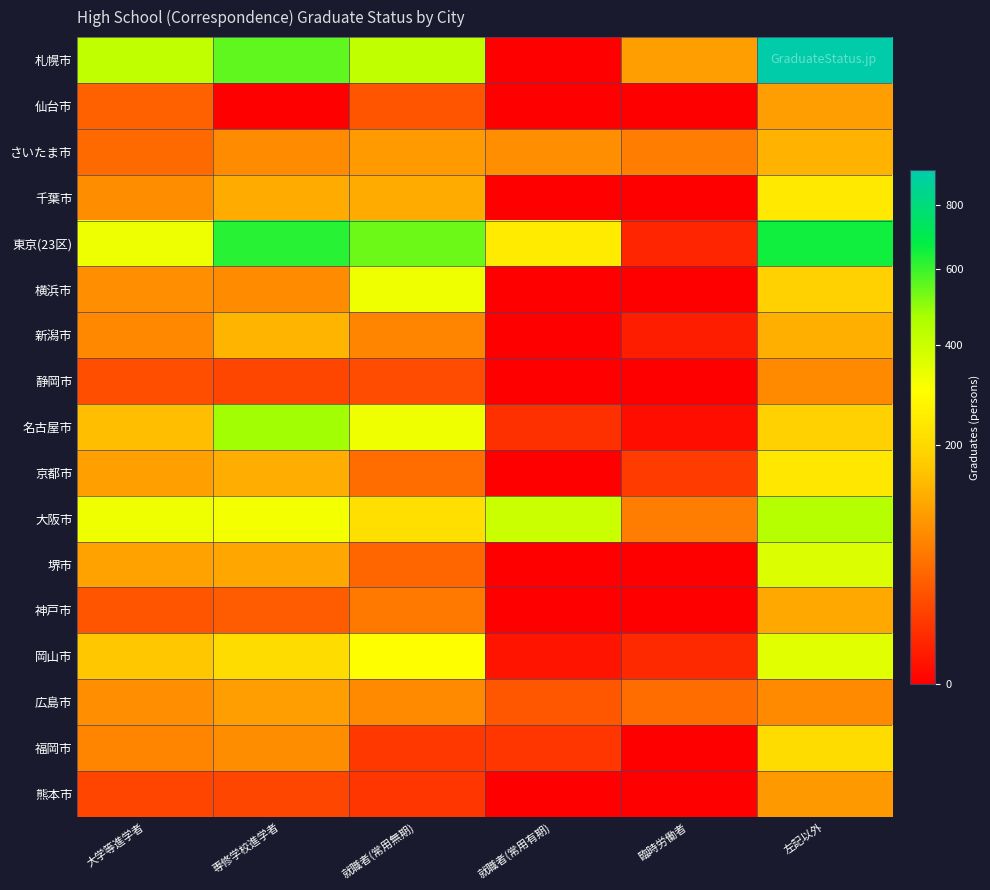

Reading left to right, extract all data points from this chart.

札幌市: 大学等進学者=425	専修学校進学者=554	就職者(常用無期)=424	就職者(常用有期)=0	臨時労働者=102	左記以外=923
仙台市: 大学等進学者=39	専修学校進学者=0	就職者(常用無期)=30	就職者(常用有期)=0	臨時労働者=0	左記以外=104
さいたま市: 大学等進学者=47	専修学校進学者=80	就職者(常用無期)=99	就職者(常用有期)=85	臨時労働者=65	左記以外=131
千葉市: 大学等進学者=83	専修学校進学者=121	就職者(常用無期)=120	就職者(常用有期)=0	臨時労働者=0	左記以外=239
東京(23区): 大学等進学者=334	専修学校進学者=627	就職者(常用無期)=541	就職者(常用有期)=246	臨時労働者=6	左記以外=656
横浜市: 大学等進学者=84	専修学校進学者=80	就職者(常用無期)=326	就職者(常用有期)=0	臨時労働者=0	左記以外=182
新潟市: 大学等進学者=77	専修学校進学者=135	就職者(常用無期)=71	就職者(常用有期)=0	臨時労働者=4	左記以外=125
静岡市: 大学等進学者=25	専修学校進学者=21	就職者(常用無期)=24	就職者(常用有期)=0	臨時労働者=0	左記以外=78
名古屋市: 大学等進学者=147	専修学校進学者=479	就職者(常用無期)=329	就職者(常用有期)=10	臨時労働者=1	左記以外=180
京都市: 大学等進学者=106	専修学校進学者=124	就職者(常用無期)=49	就職者(常用有期)=0	臨時労働者=15	左記以外=238
大阪市: 大学等進学者=328	専修学校進学者=321	就職者(常用無期)=216	就職者(常用有期)=398	臨時労働者=65	左記以外=442
堺市: 大学等進学者=109	専修学校進学者=114	就職者(常用無期)=43	就職者(常用有期)=0	臨時労働者=0	左記以外=366
神戸市: 大学等進学者=30	専修学校進学者=34	就職者(常用無期)=61	就職者(常用有期)=0	臨時労働者=0	左記以外=118
岡山市: 大学等進学者=162	専修学校進学者=209	就職者(常用無期)=300	就職者(常用有期)=2	臨時労働者=7	左記以外=356
広島市: 大学等進学者=84	専修学校進学者=103	就職者(常用無期)=79	就職者(常用有期)=32	臨時労働者=48	左記以外=78
福岡市: 大学等進学者=71	専修学校進学者=83	就職者(常用無期)=13	就職者(常用有期)=12	臨時労働者=0	左記以外=208
熊本市: 大学等進学者=20	専修学校進学者=21	就職者(常用無期)=12	就職者(常用有期)=0	臨時労働者=0	左記以外=95